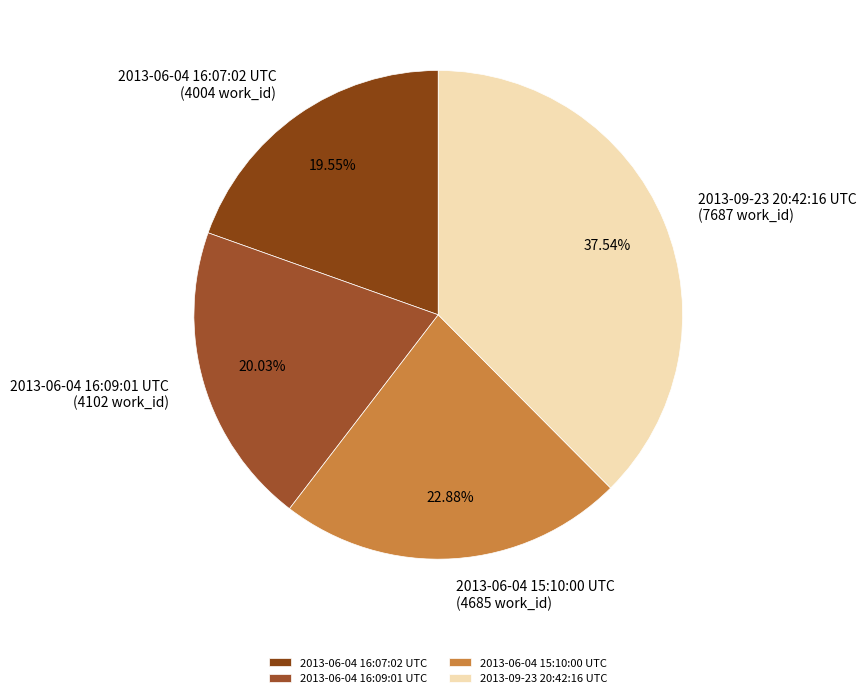

Is there any slice that represents more than half of the pie?

No